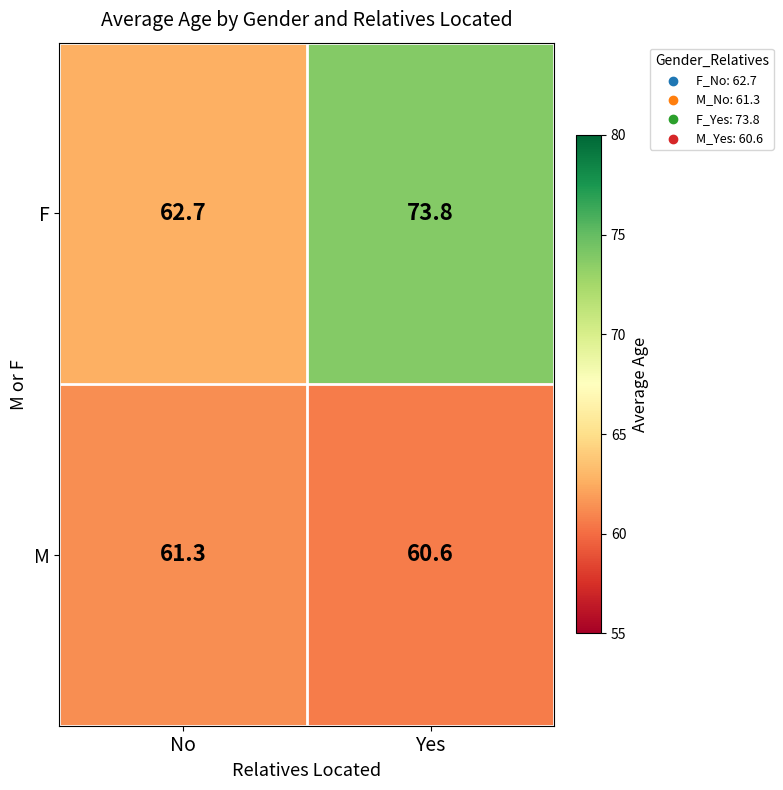

List the series in order of their peak value, lowest first.

M, F